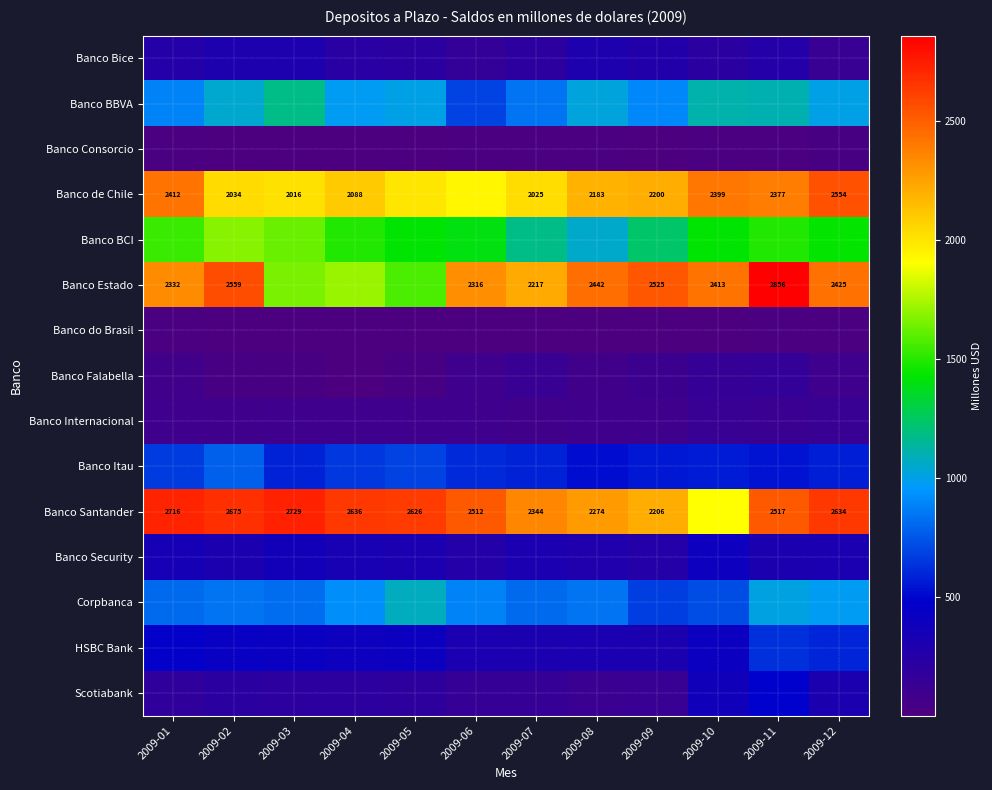

At how many categories does at least one series exceed 2371?

11